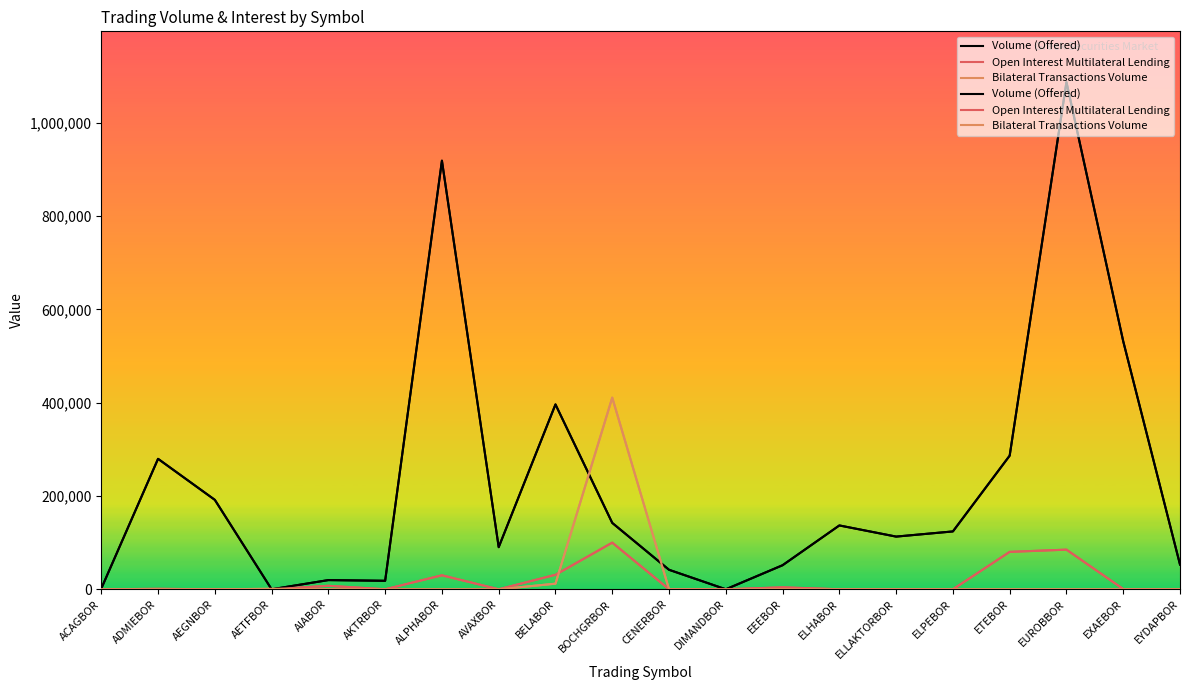

Is it true that Volume (Offered) equals 36336 at BOCHGRBOR?

False